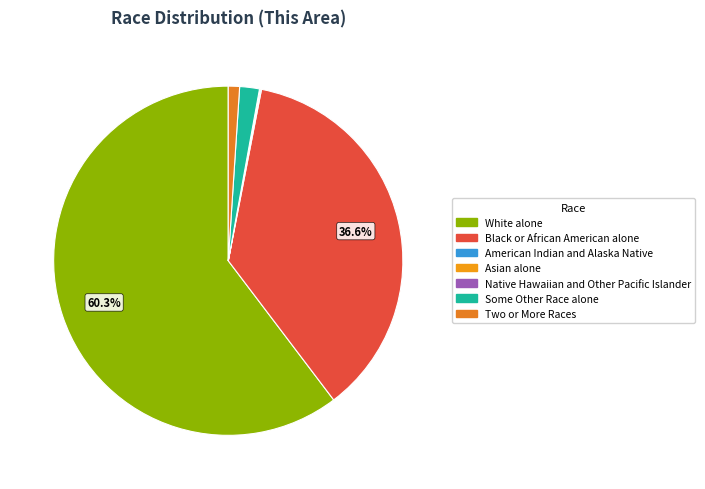

Which category has the biggest portion of the pie?

White alone